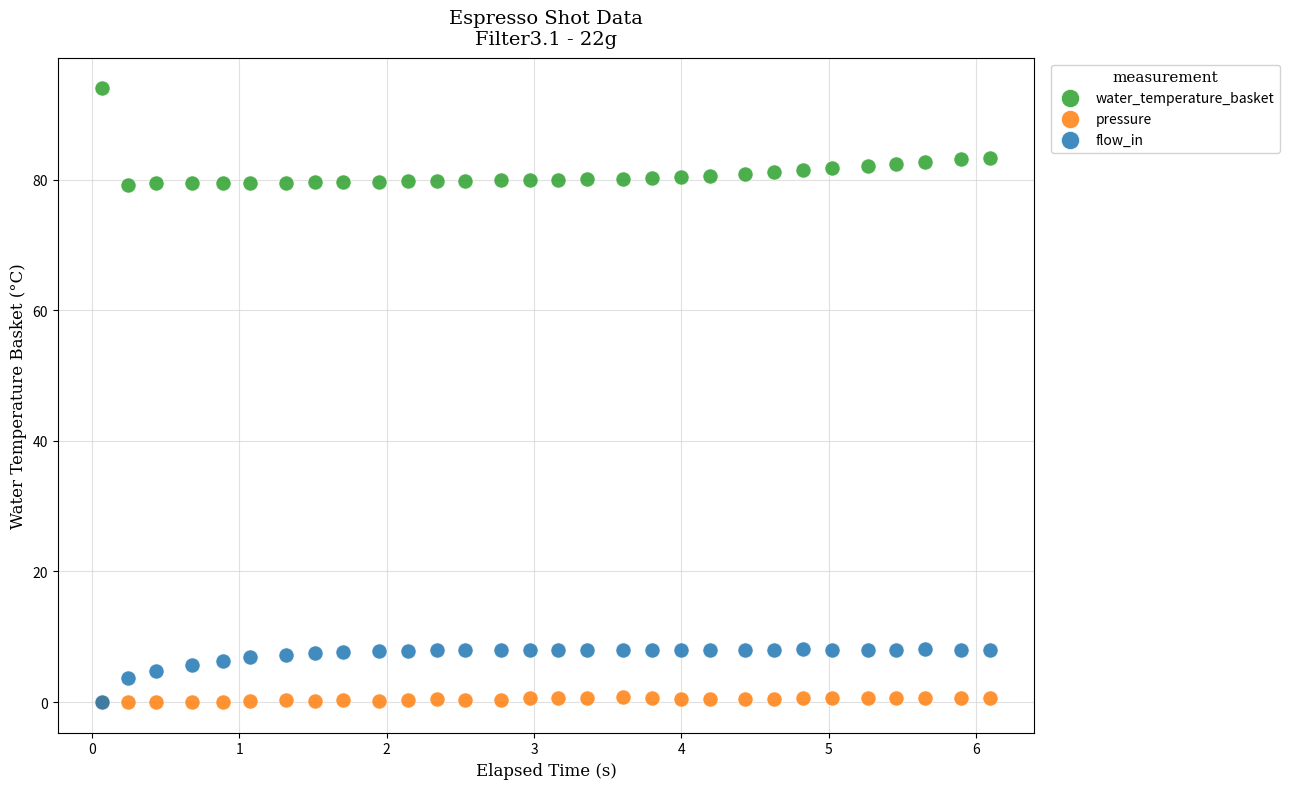

What are all the series names shown in the legend?

water_temperature_basket, pressure, flow_in